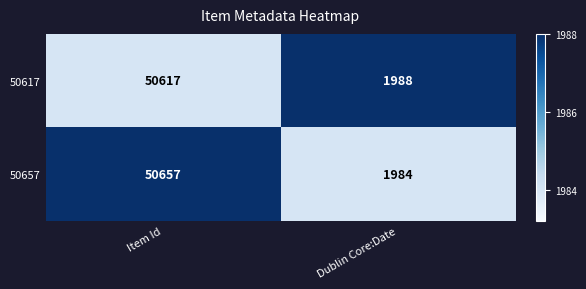

Which series has the largest total across all categories?

50657